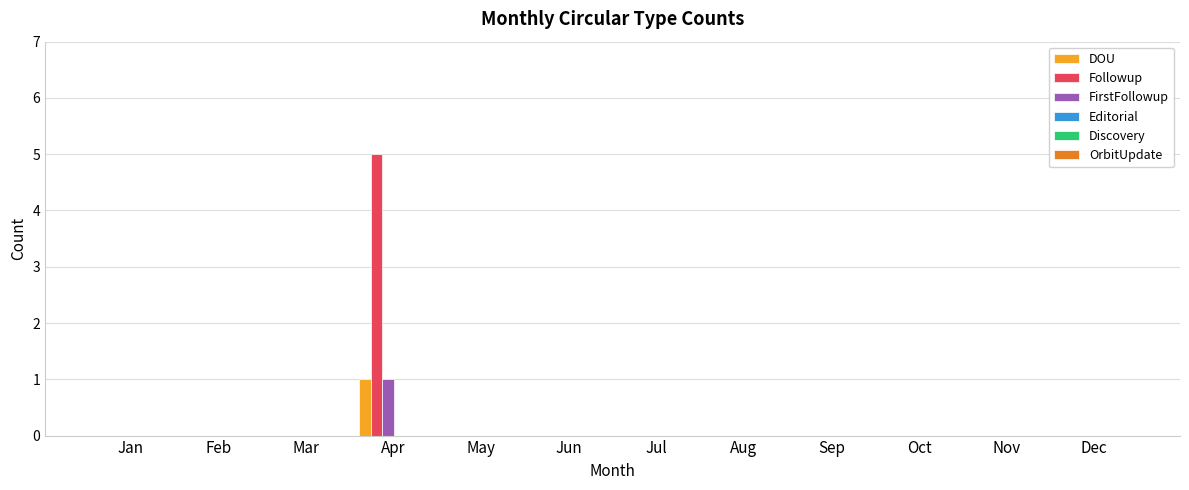

At which category is the sum across all series the highest?

Apr